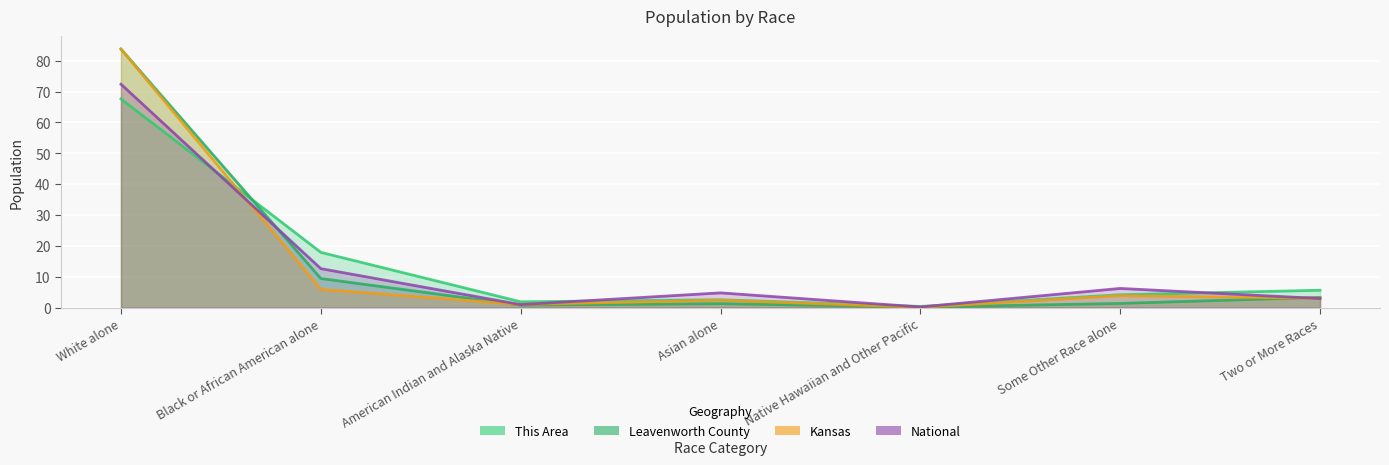

What is the label of the 2nd point from the right?

Some Other Race alone